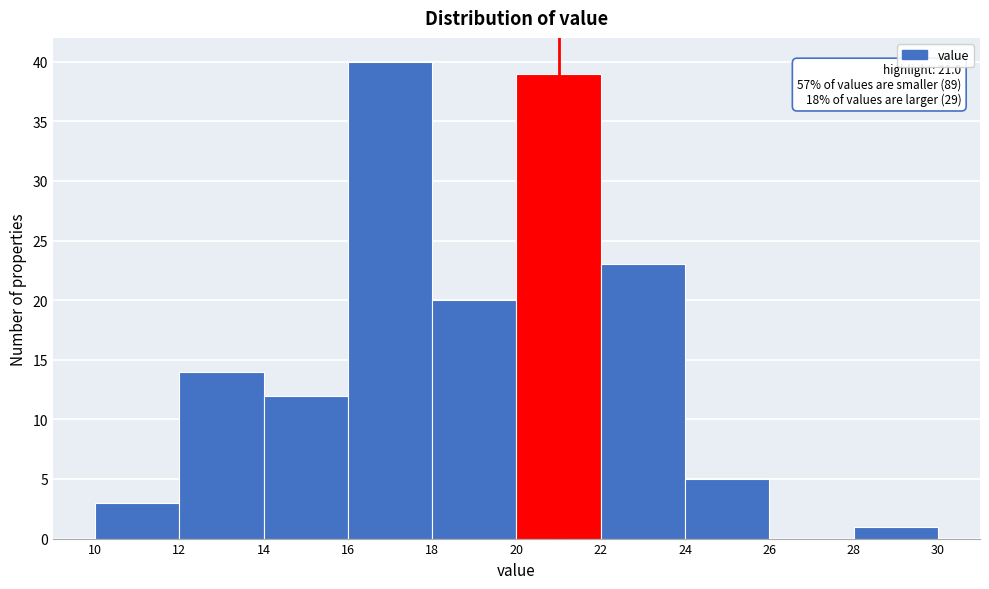

Which range on the x-axis has the tallest bar?

16 to 18